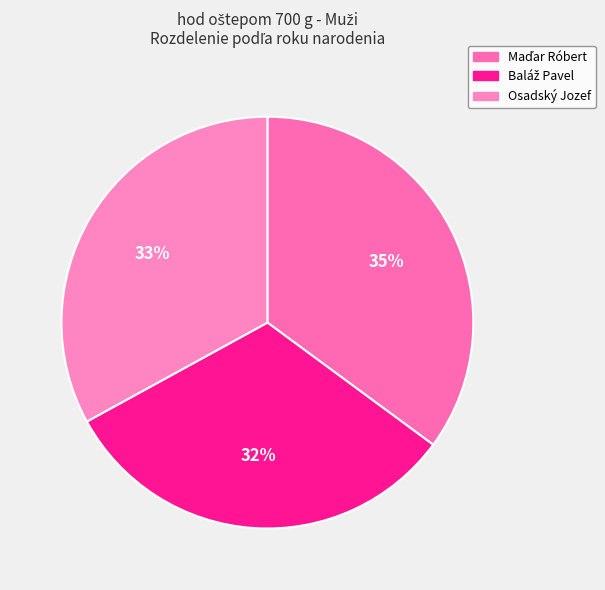

Which category has the biggest portion of the pie?

Maďar Róbert